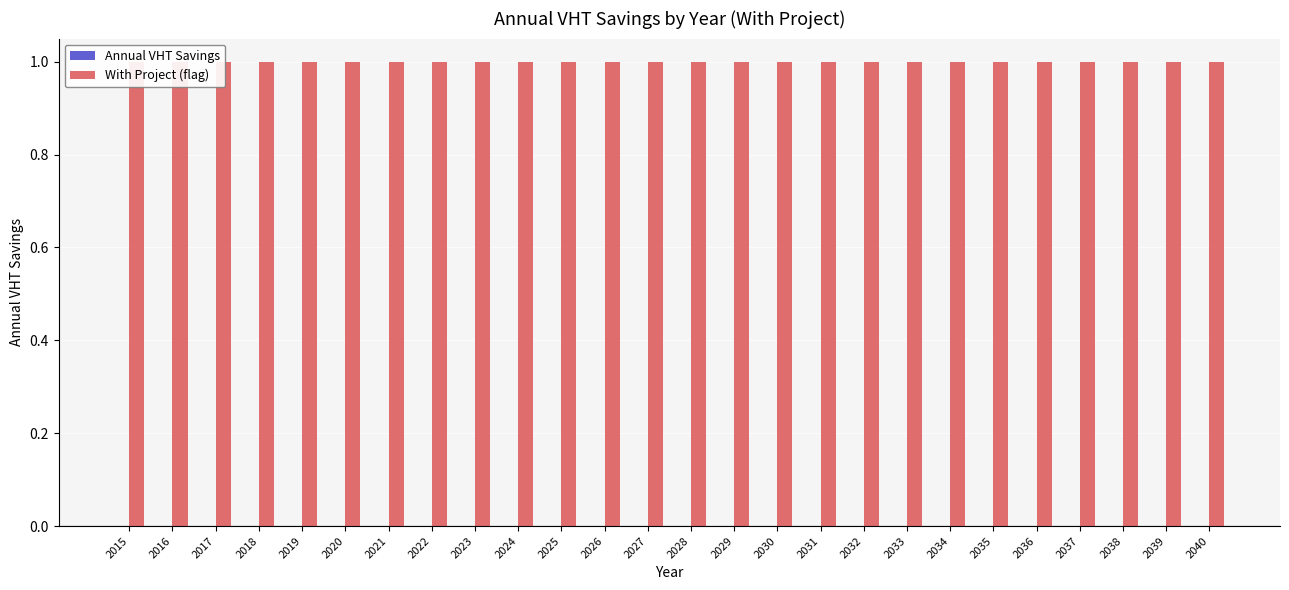

Reading left to right, extract all data points from this chart.

Annual VHT Savings: 0	0	0	0	0	0	0	0	0	0	0	0	0	0	0	0	0	0	0	0	0	0	0	0	0	0
With Project (flag): 1	1	1	1	1	1	1	1	1	1	1	1	1	1	1	1	1	1	1	1	1	1	1	1	1	1